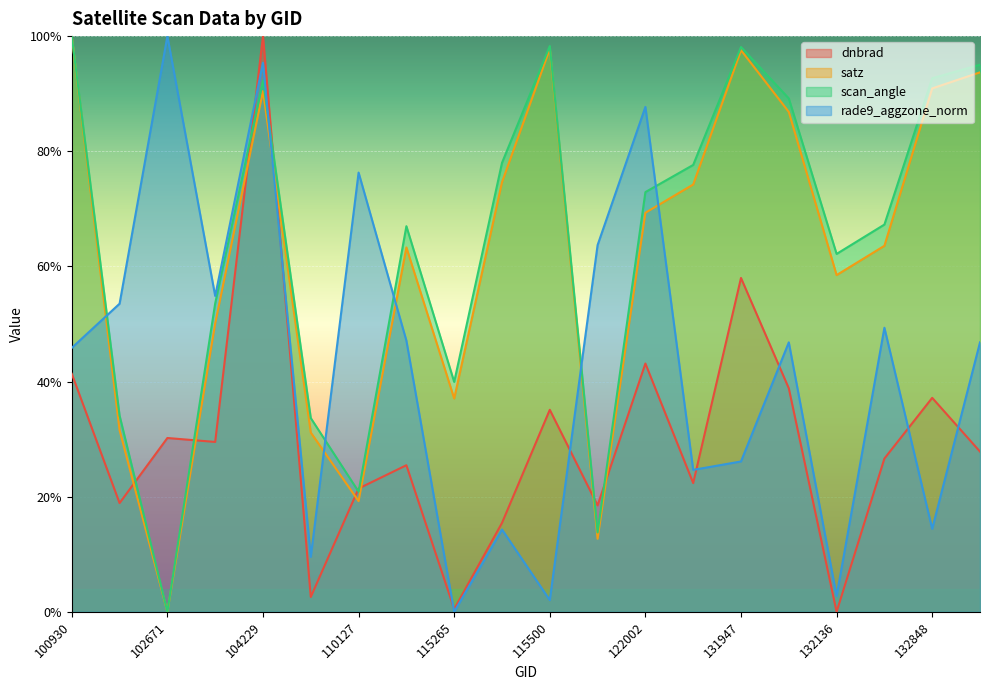

What is the sum of the scan_angle values at 121308 and 104229?

1.1